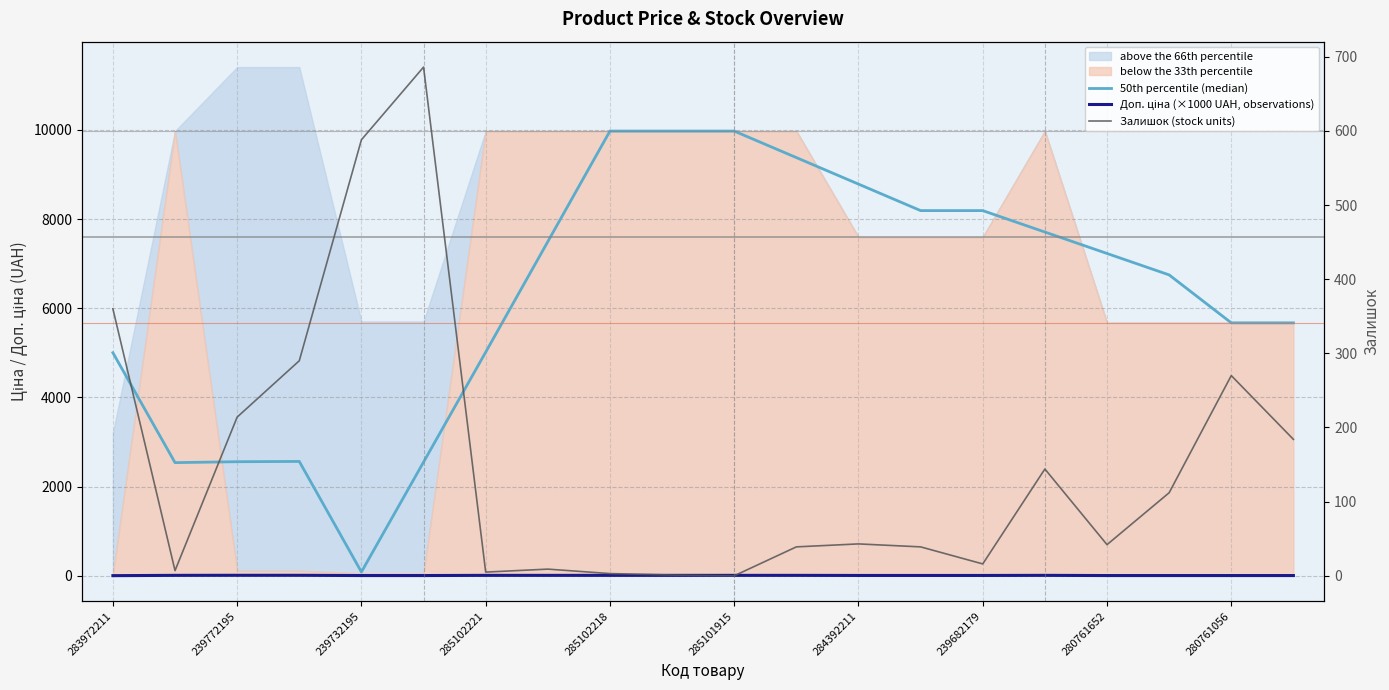

How many lines are shown in the chart?

3